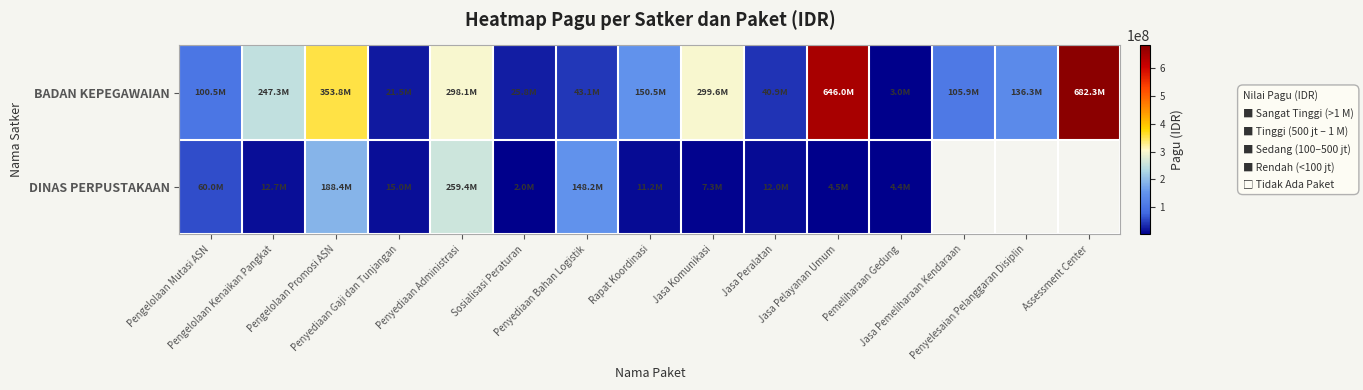

What is the spread (max minus min) of values at Penyediaan Administrasi?

38743676.0